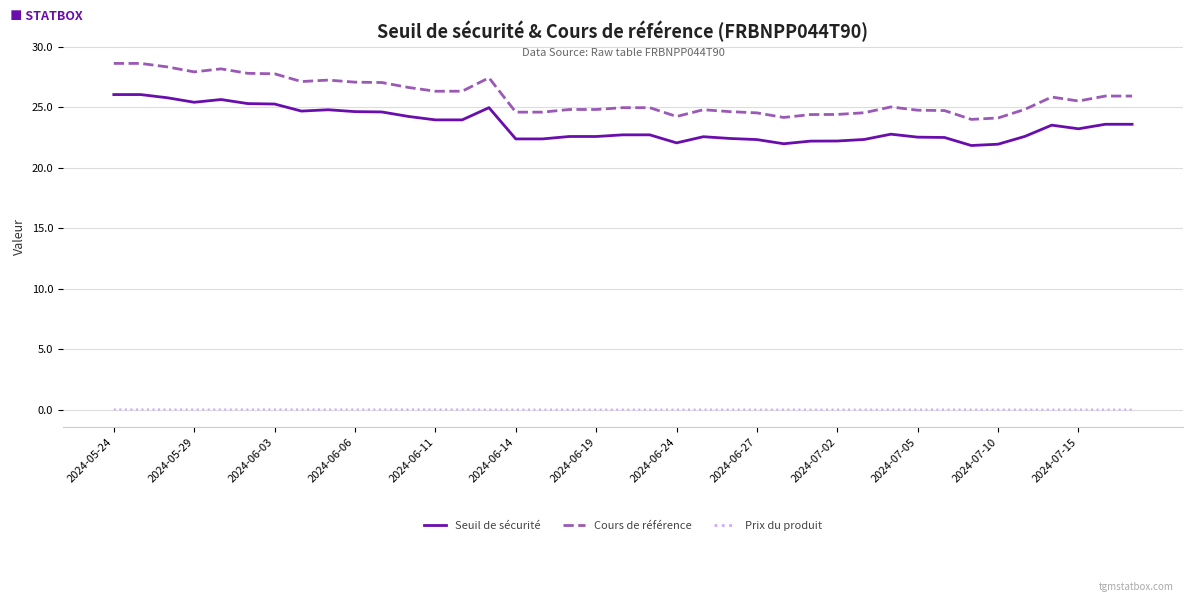

Which series has the widest spread of values?

Cours de référence